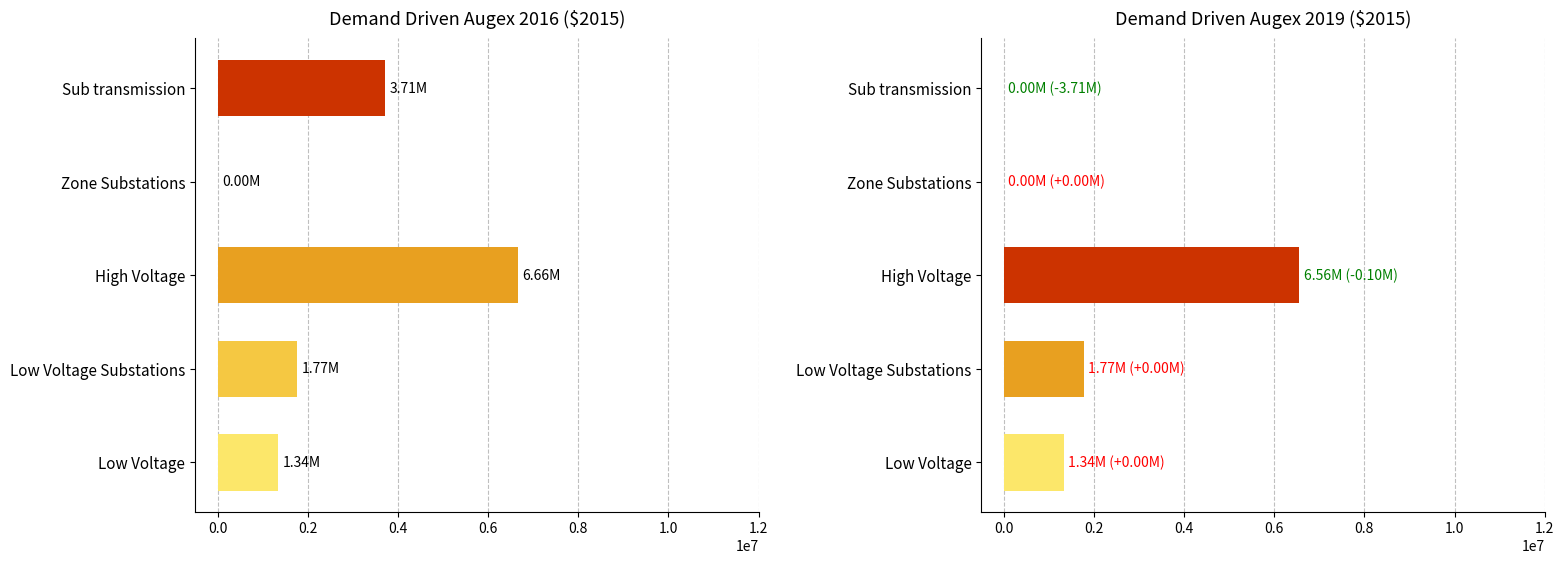

What is the value of the 2016 Demand Driven Augex bar at the 1st from the left?

3713917.5